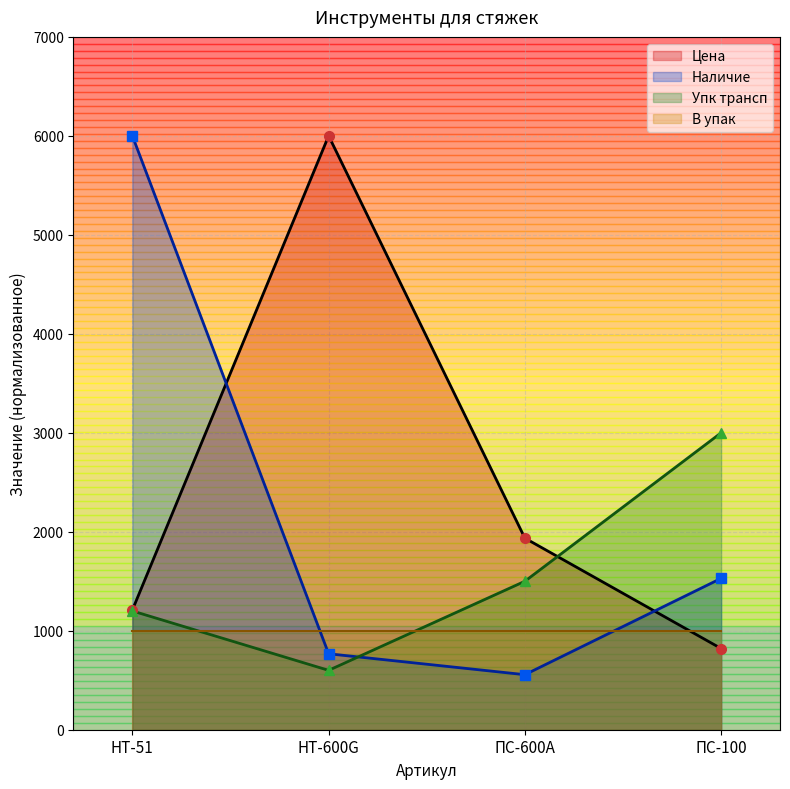

How many categories are shown in the chart?

4